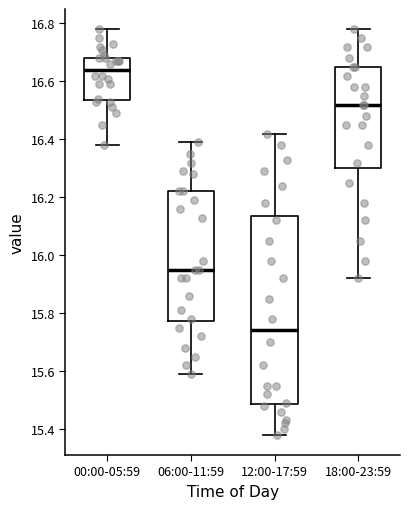

Comparing the boxes themselves (not the whiskers), which one is the tallest?

12:00-17:59